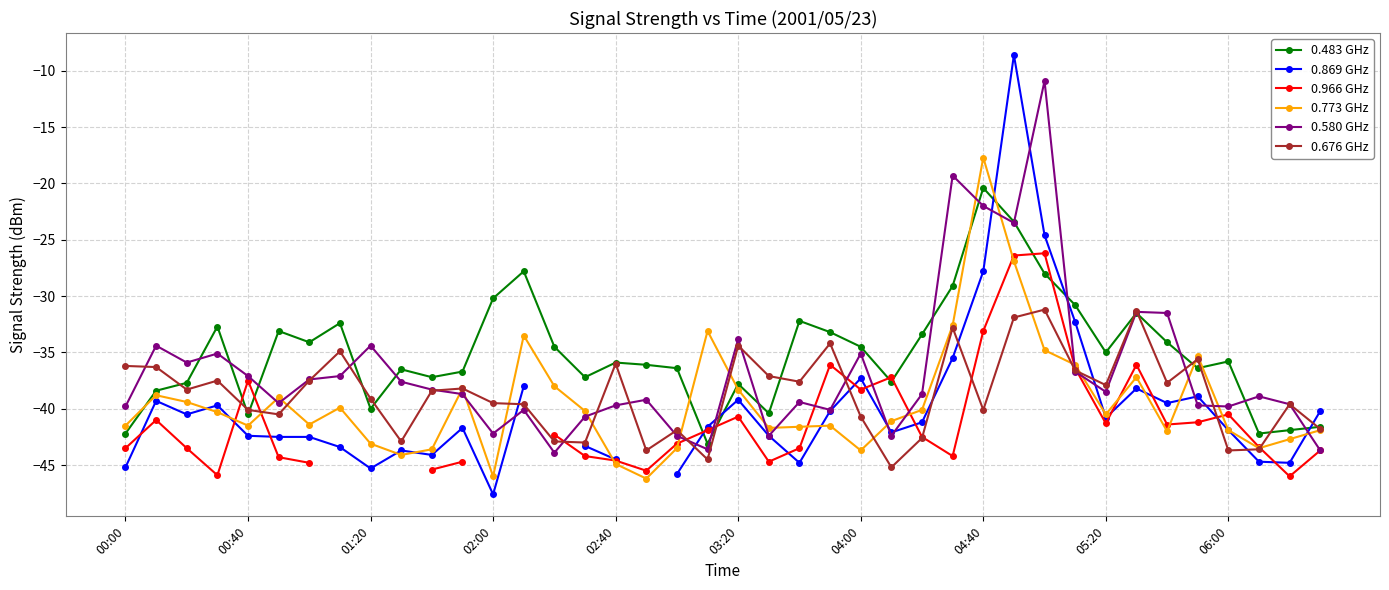

What is the lowest value of the 0.580 GHz series?

-43.9